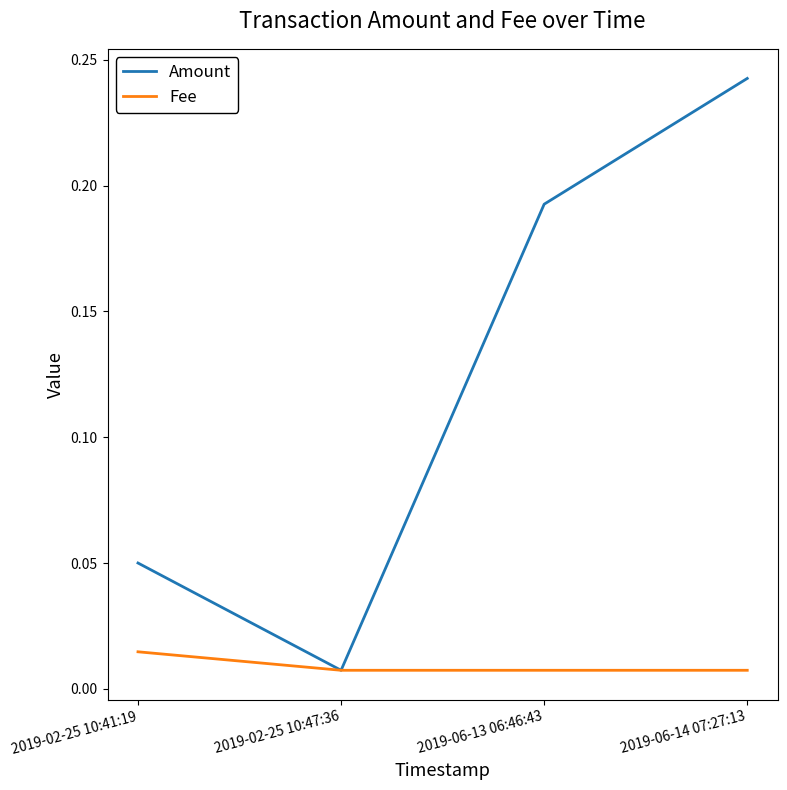

At which label does Amount reach its peak?

2019-06-14 07:27:13